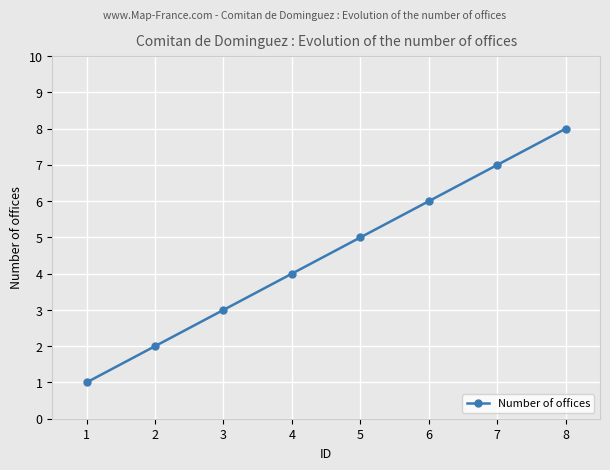

The chart shows a value of 3 at 3. True or false?

True